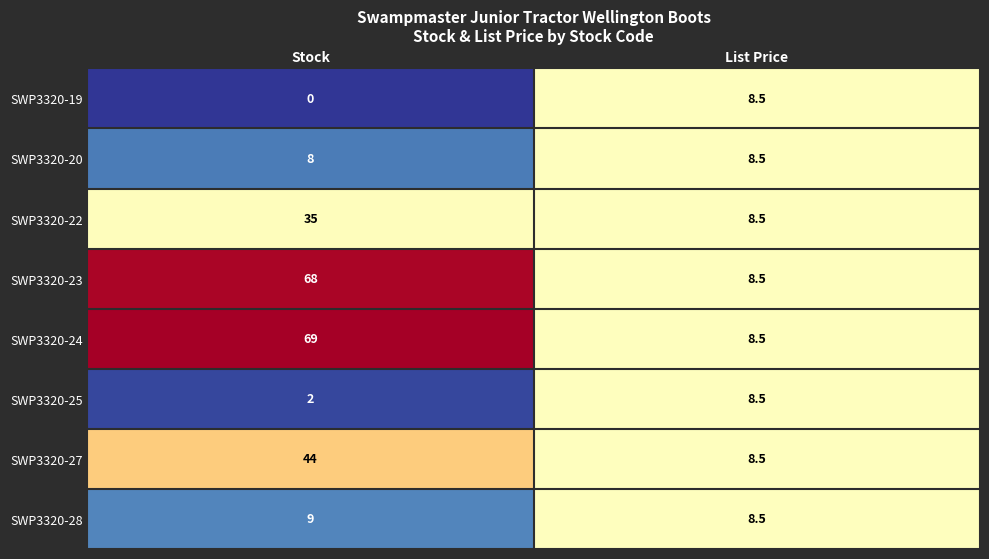

What is the total value across all series at List Price?

68.0